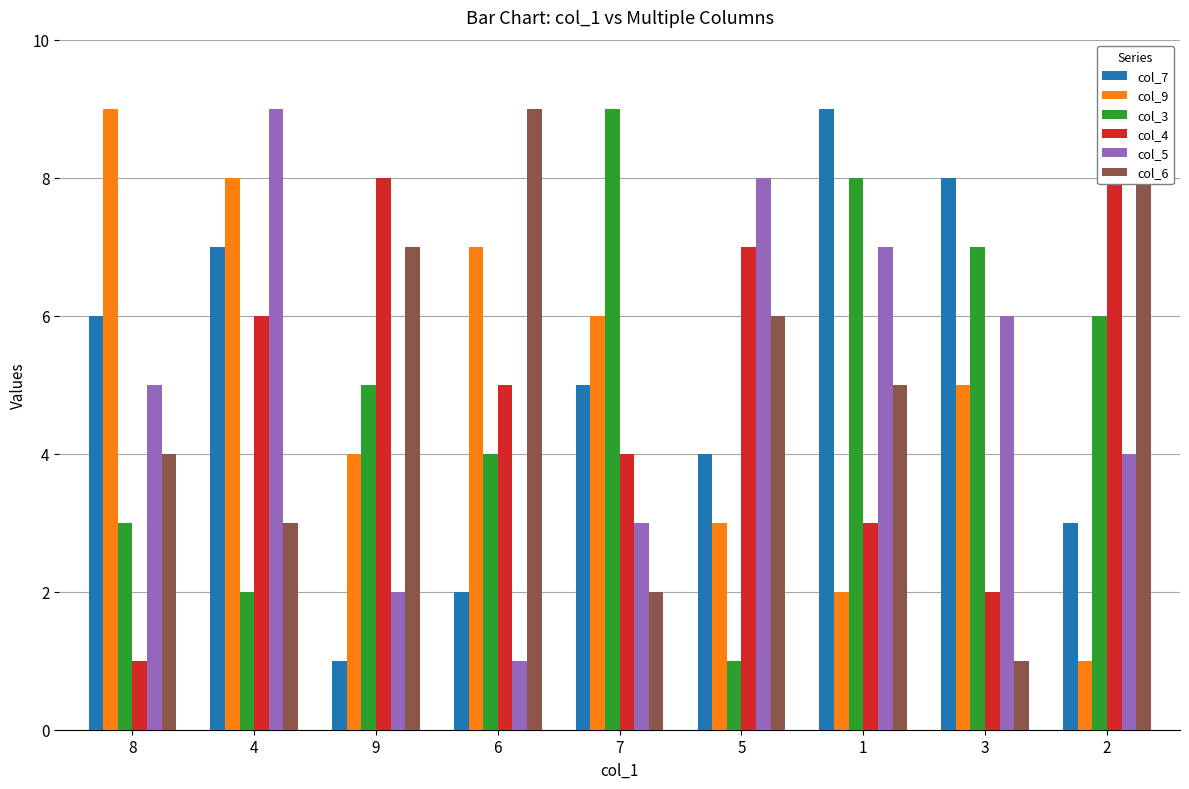

List the series in order of their peak value, lowest first.

col_7, col_9, col_3, col_4, col_5, col_6